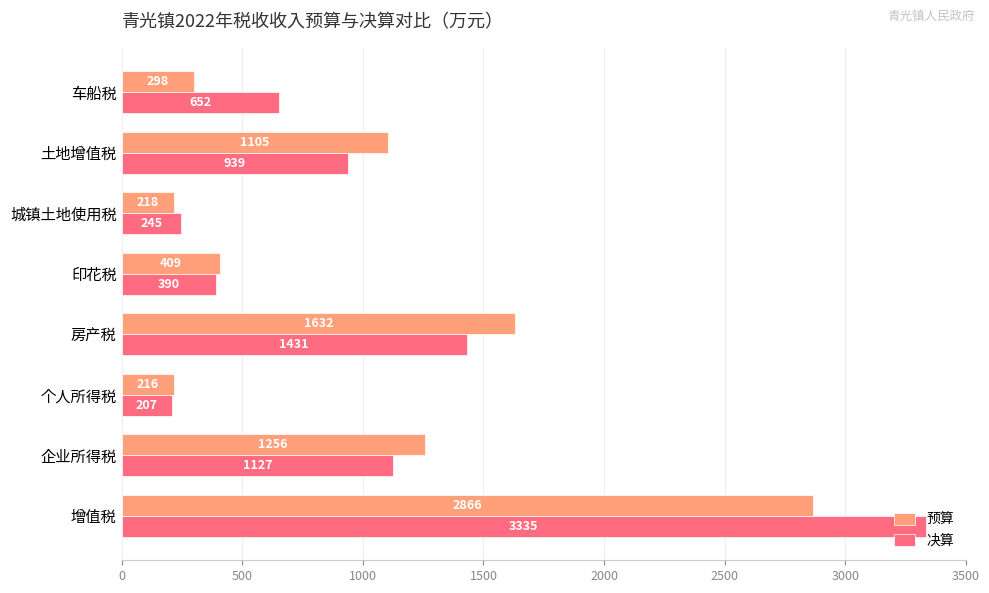

What is the spread (max minus min) of values at 个人所得税?

9